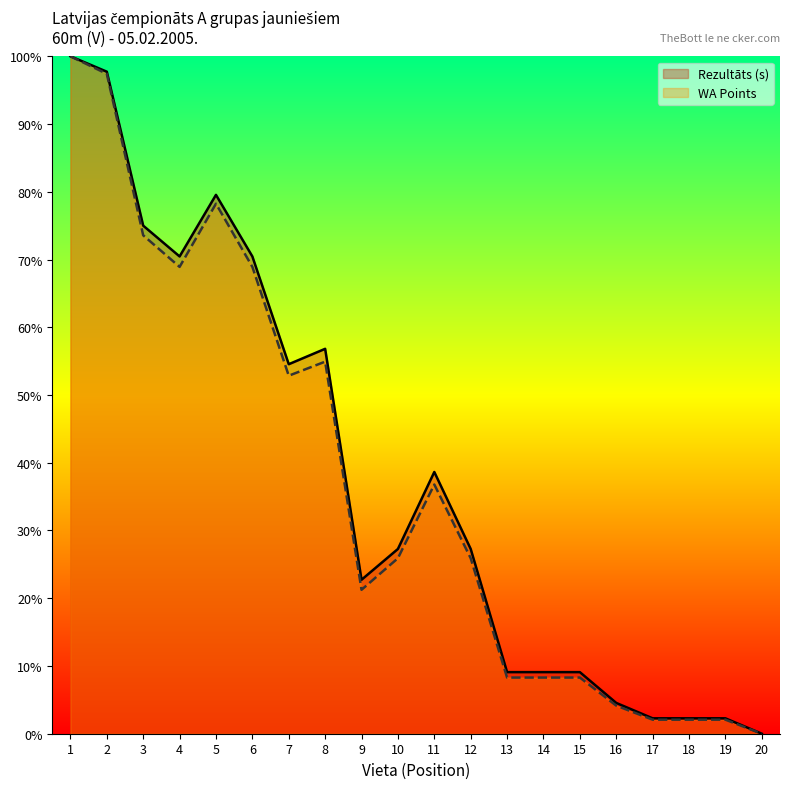

Is the value of Rezultāts at 13 greater than the value of WA at 16?

Yes